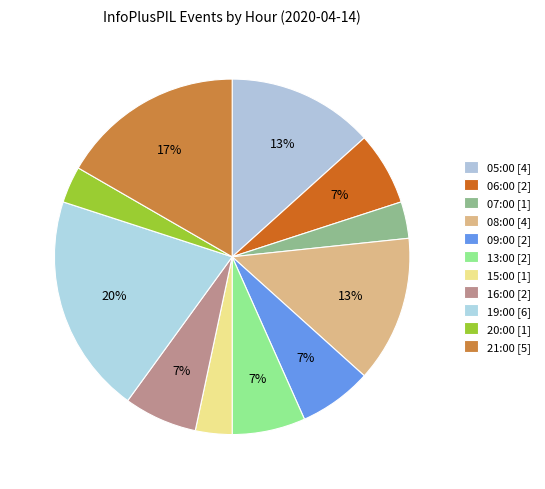

What is the ratio of the value at 15:00 [1] to the value at 05:00 [4]?

0.2